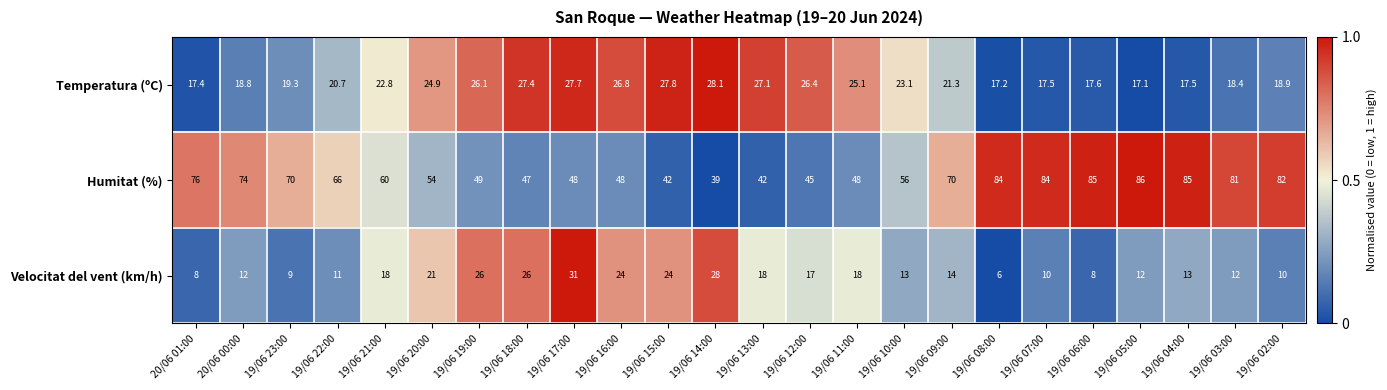

What is the sum of the Humitat (%) values at 20/06 01:00 and 19/06 11:00?

124.0